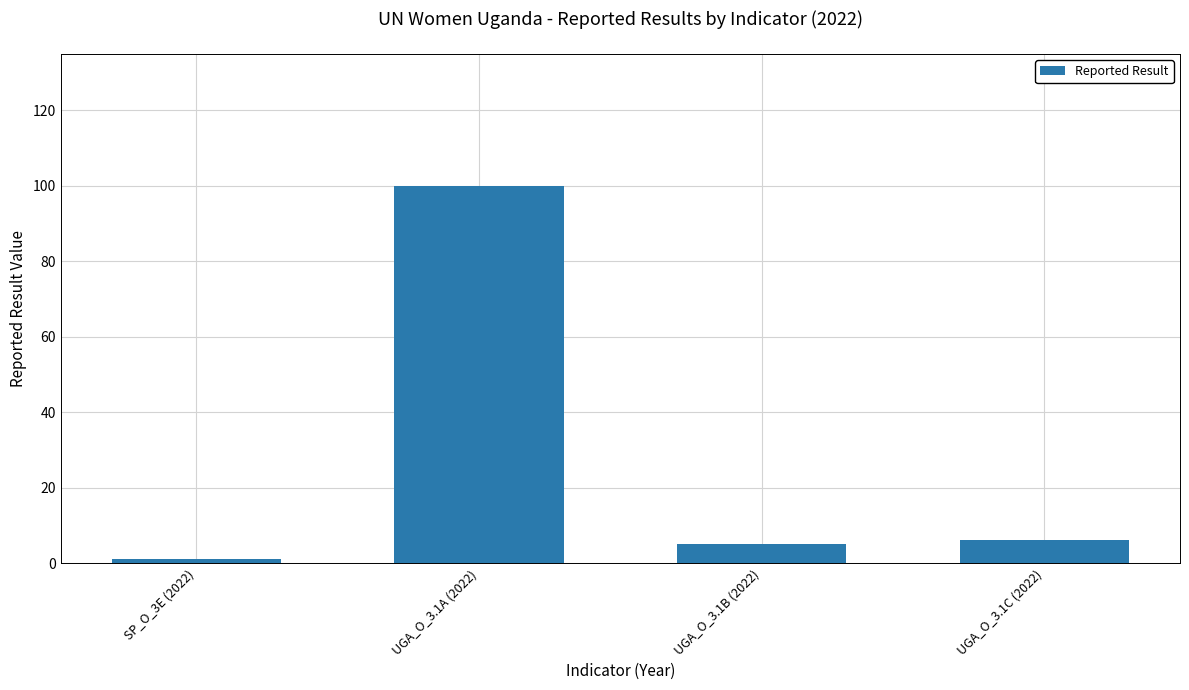

What is the label of the 4th bar from the left?

UGA_O_3.1C (2022)